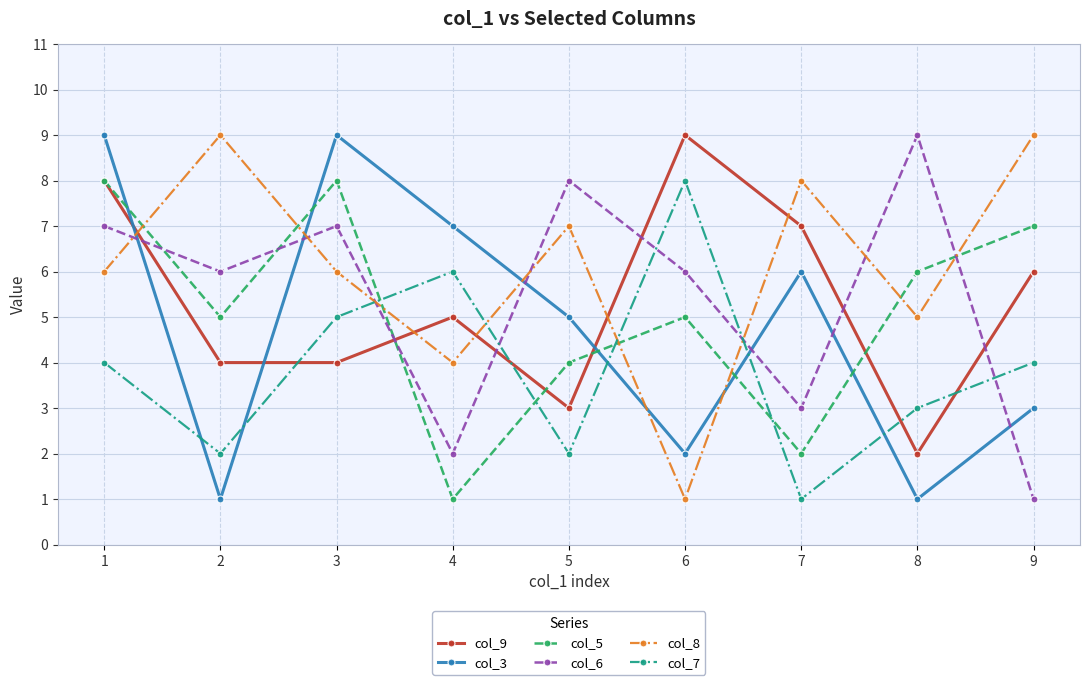

What is the sum of the col_5 values at 2 and 6?

10